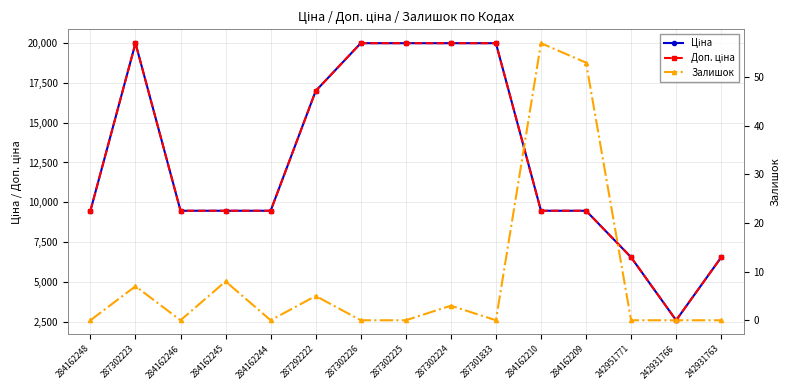

Which series has the largest total across all categories?

Доп. ціна